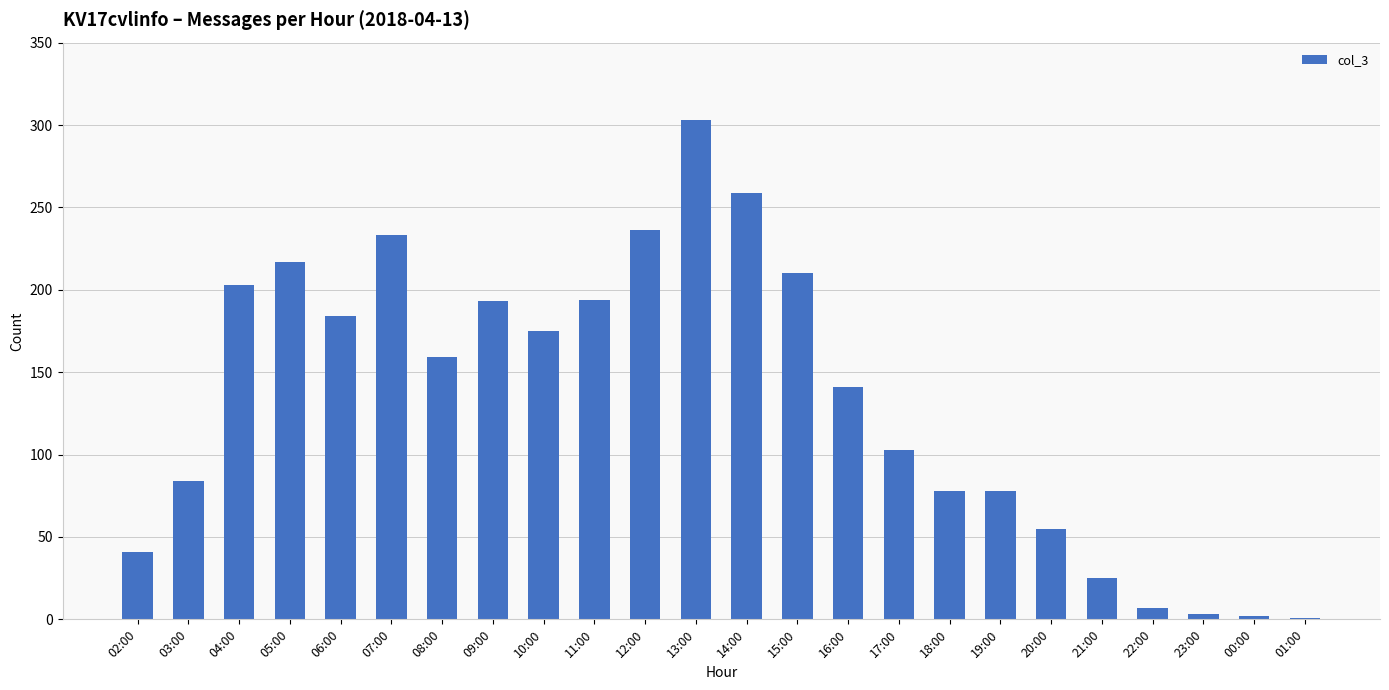

Which label corresponds to the largest value in the chart?

13:00